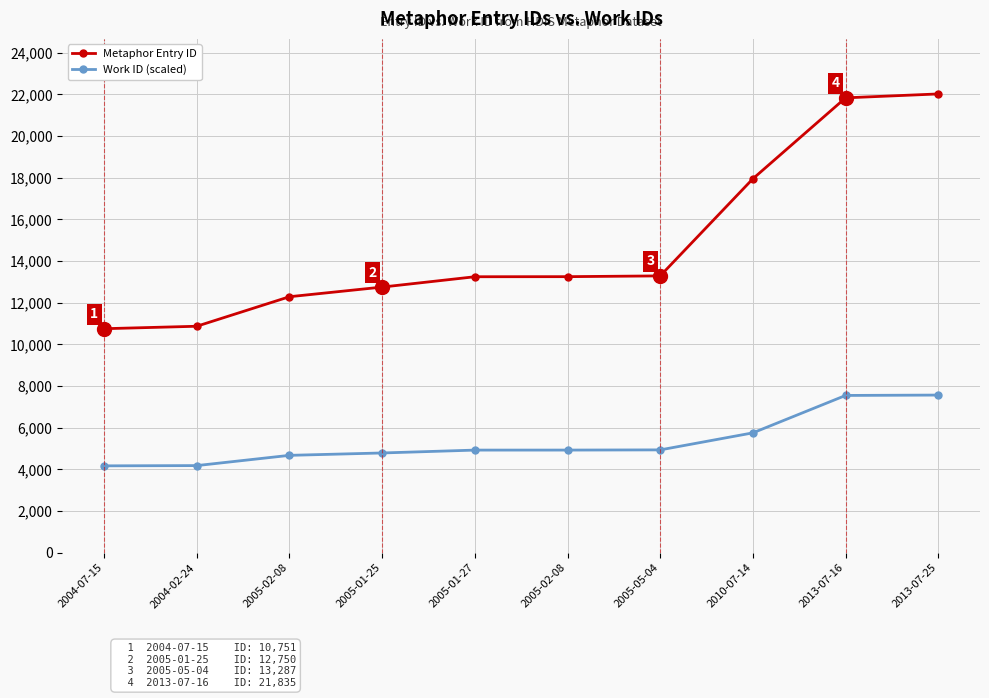

How many series are shown in this chart?

2